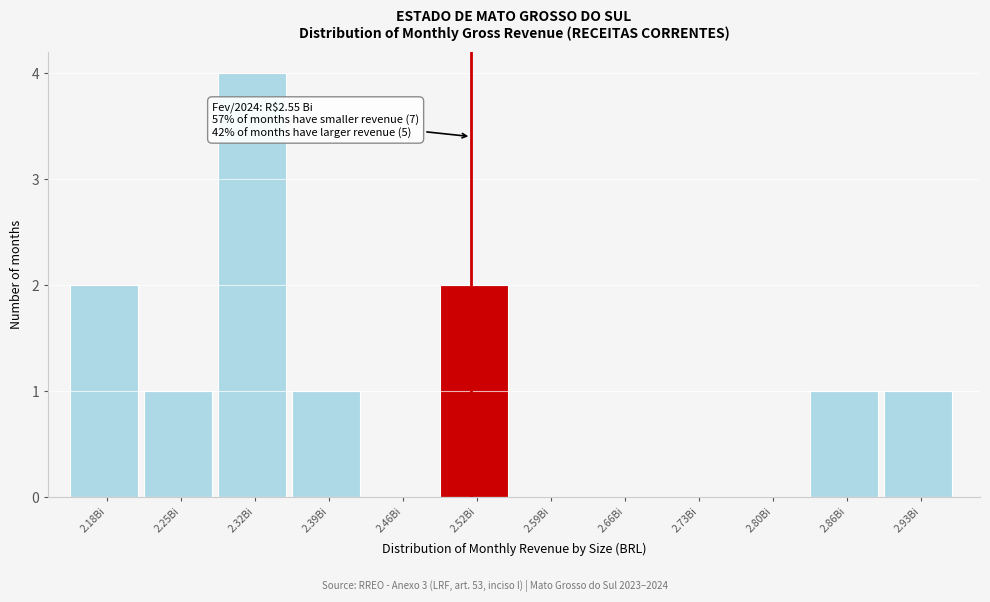

Reading right to left, extract all data points from this chart.

2.93Bi=1	2.86Bi=1	2.80Bi=0	2.73Bi=0	2.66Bi=0	2.59Bi=0	2.52Bi=2	2.46Bi=0	2.39Bi=1	2.32Bi=4	2.25Bi=1	2.18Bi=2